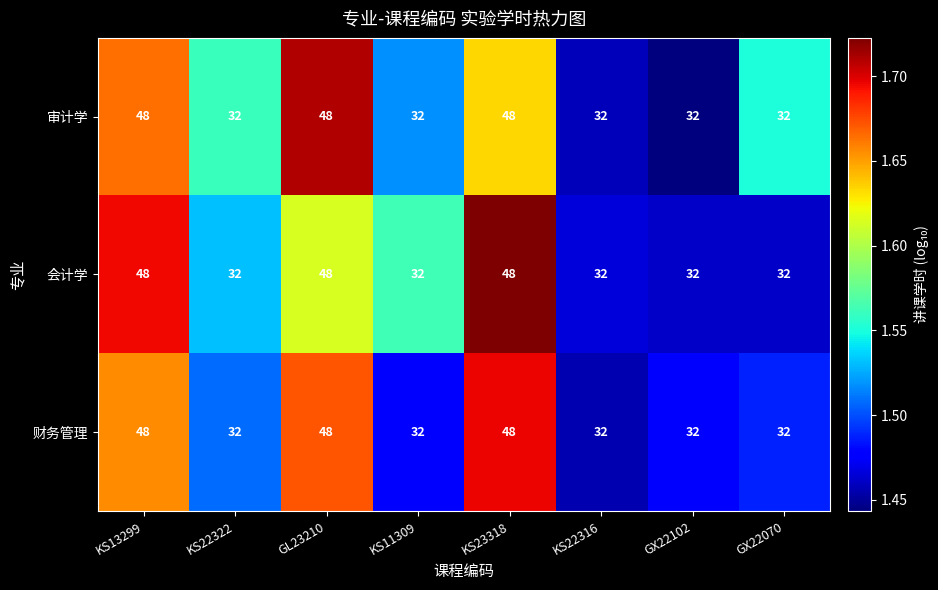

What is the sum of the 审计学 values at GX22102 and GX22070?

64